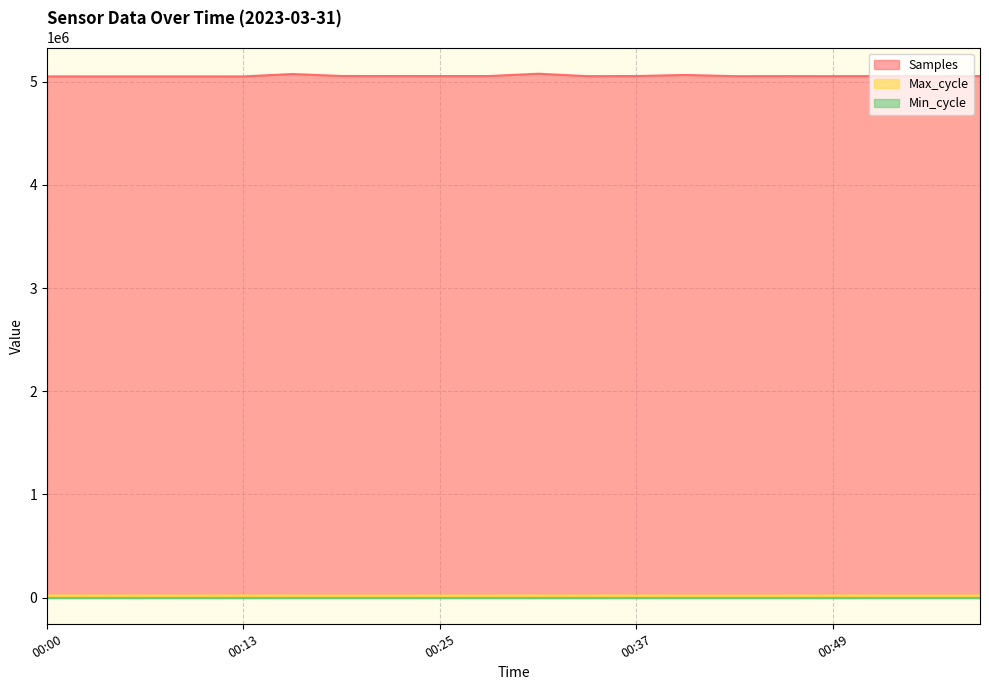

What is the greatest value displayed?

5078642